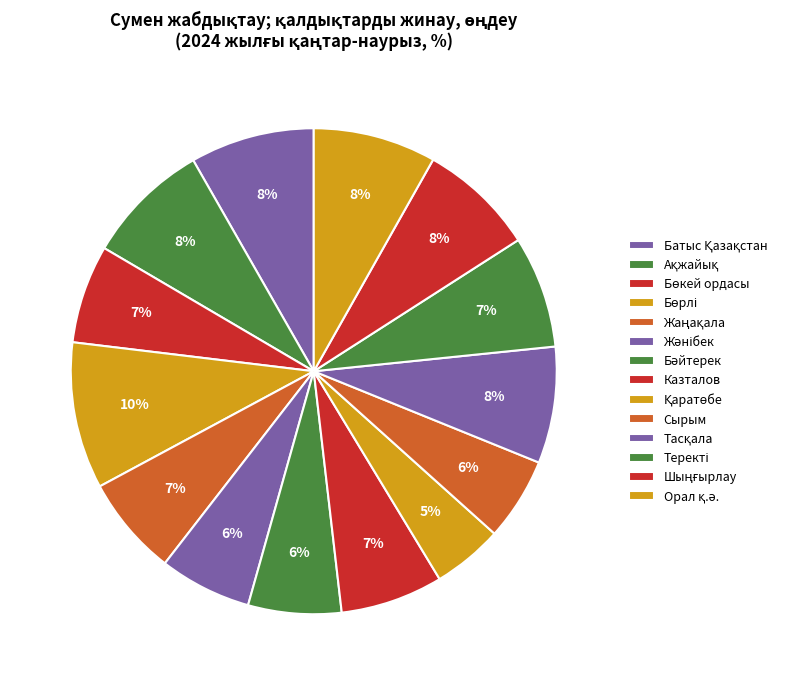

Count the number of slices in the pie.

14